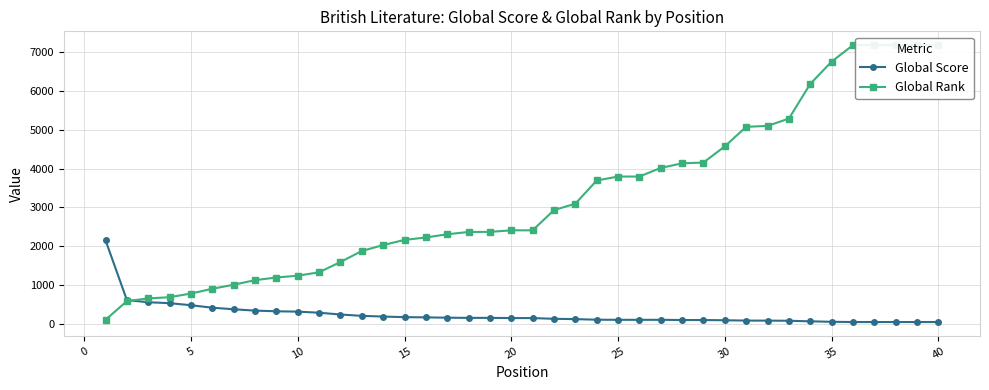

How many series are shown in this chart?

2